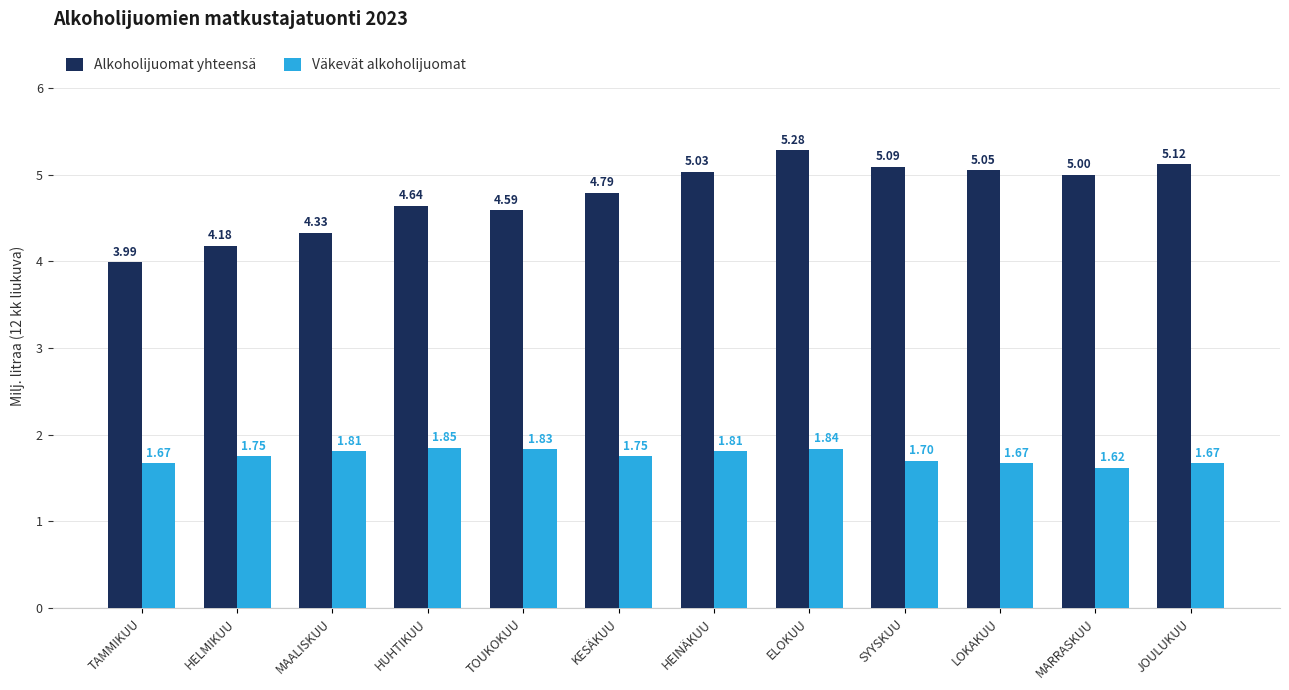

What is the lowest value of the Alkoholijuomat yhteensä series?

4.0